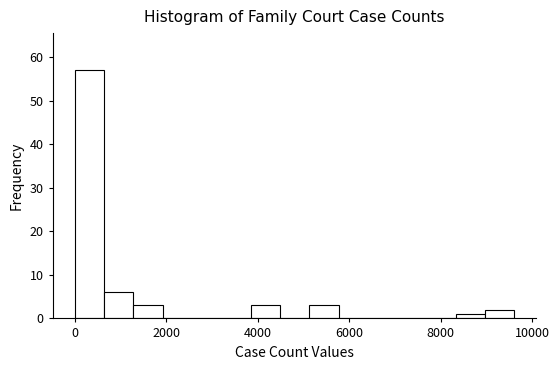

Around what value on the x-axis is the tallest bar? Give the approximate position of its centre, as read against the axis.

400